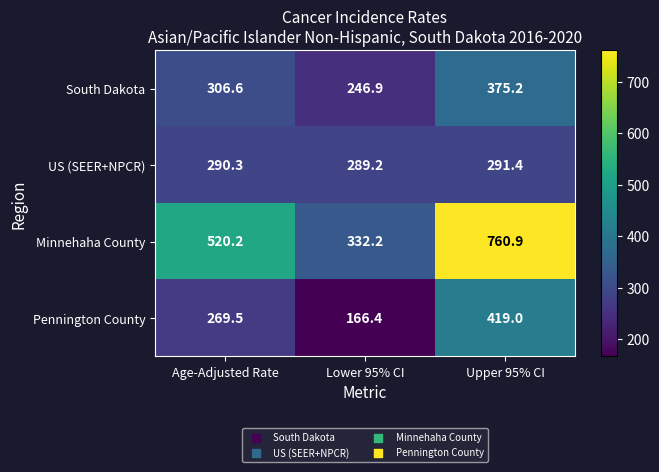

At Upper 95% CI, list the series in order from smallest to largest.

US (SEER+NPCR), South Dakota, Pennington County, Minnehaha County